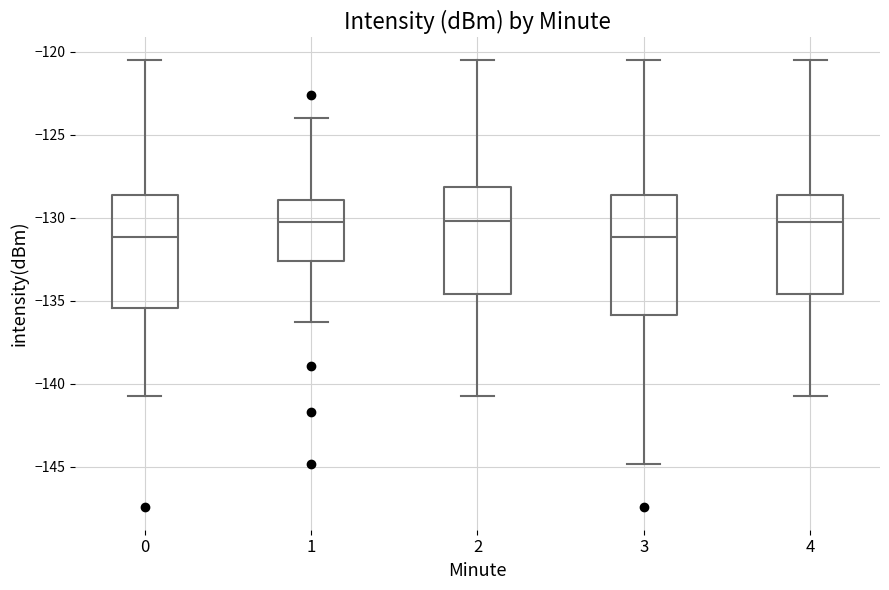

Reading left to right, read every box against the y-axis: the position of its median line, the range the box covers, and the ends of its whiskers. The values are not printed on the chart, so give them approximately, as read against the axis.

0: median -131.0, box -135.5 to -128.5, whiskers -141.0 to -120.5
1: median -130.0, box -132.5 to -129.0, whiskers -136.5 to -124.0
2: median -130.0, box -134.5 to -128.0, whiskers -141.0 to -120.5
3: median -131.0, box -136.0 to -128.5, whiskers -145.0 to -120.5
4: median -130.0, box -134.5 to -128.5, whiskers -141.0 to -120.5